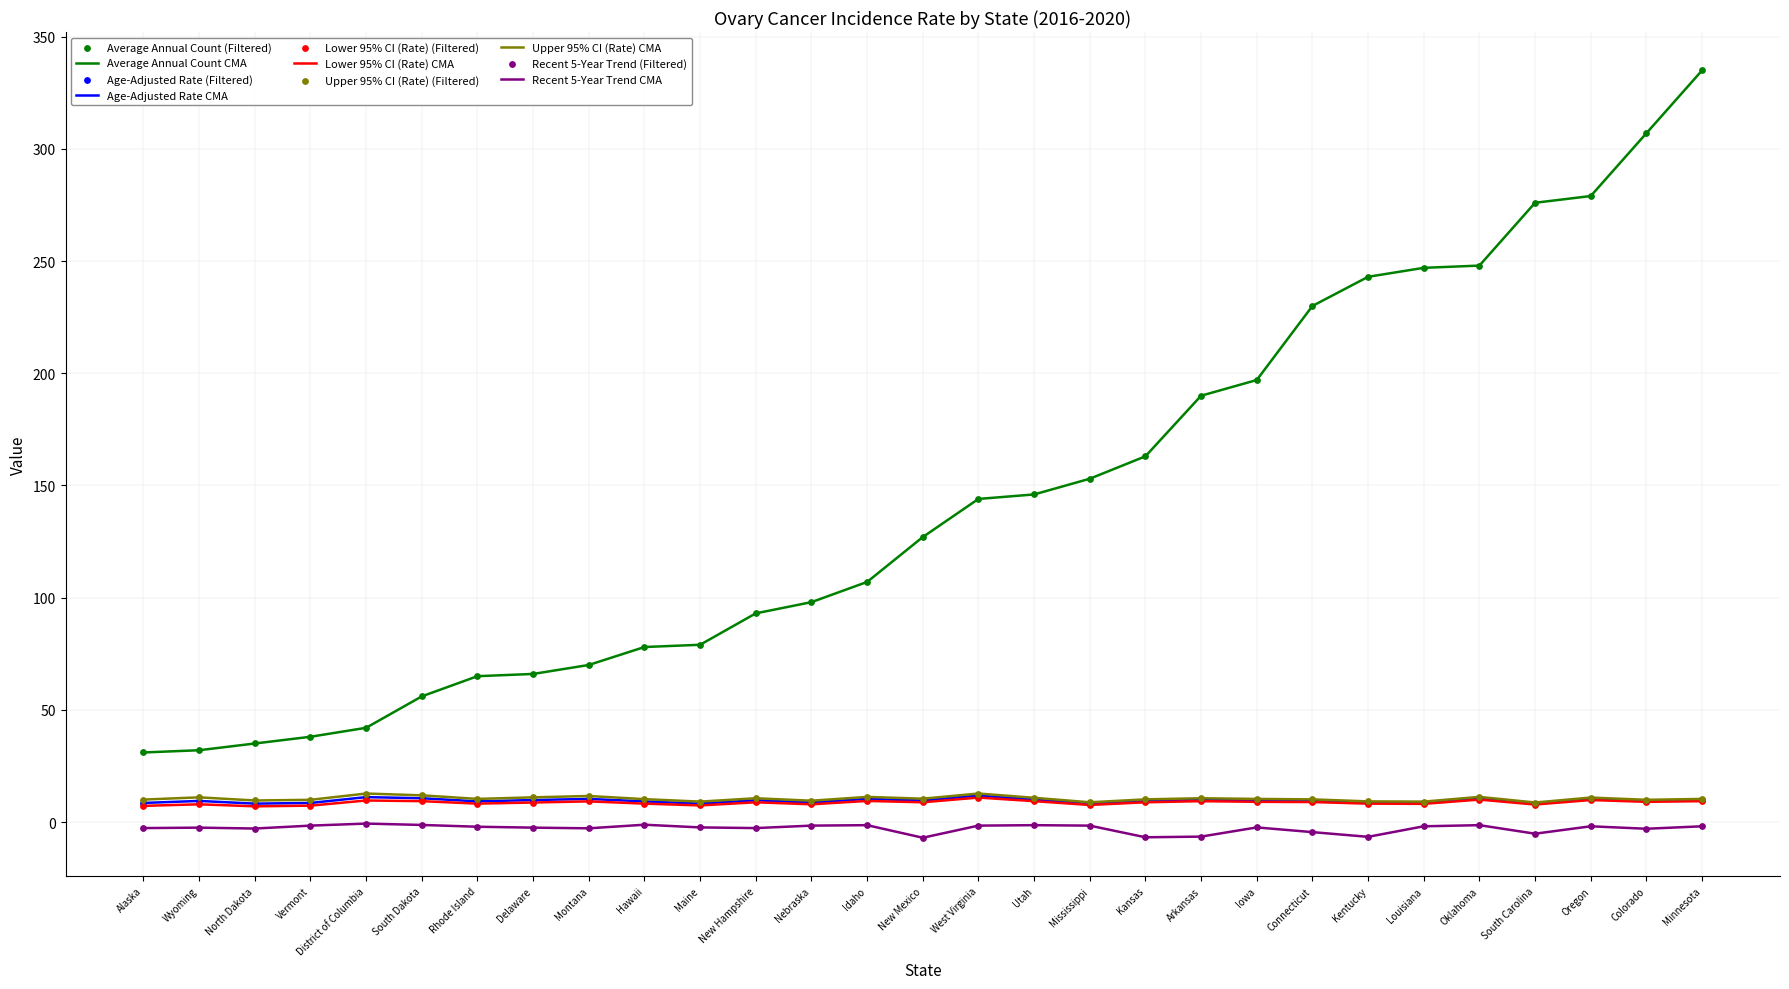

At how many categories does at least one series exceed 313?

1